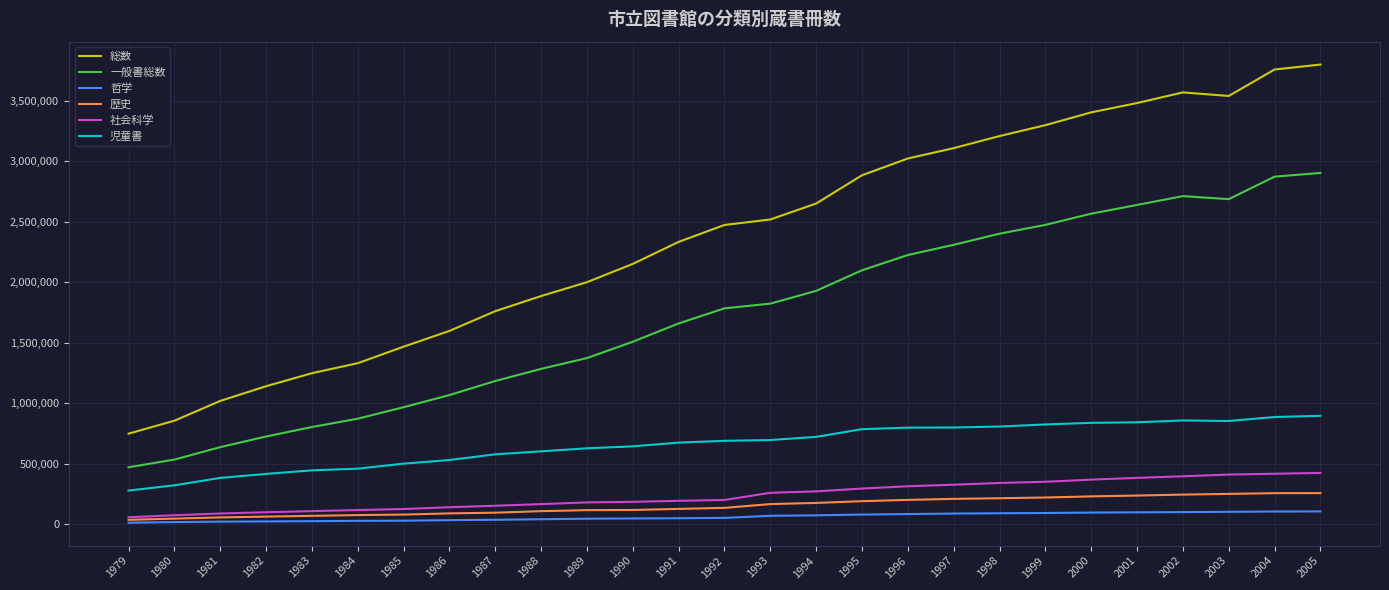

Which series changed the most between 1989 and 1994?

総数